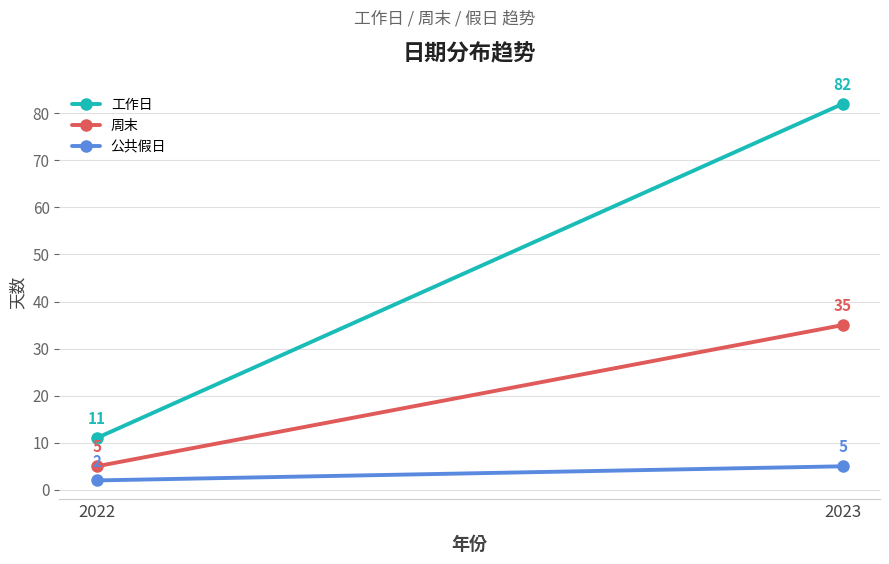

Is it true that 工作日 equals 11 at 2022?

True